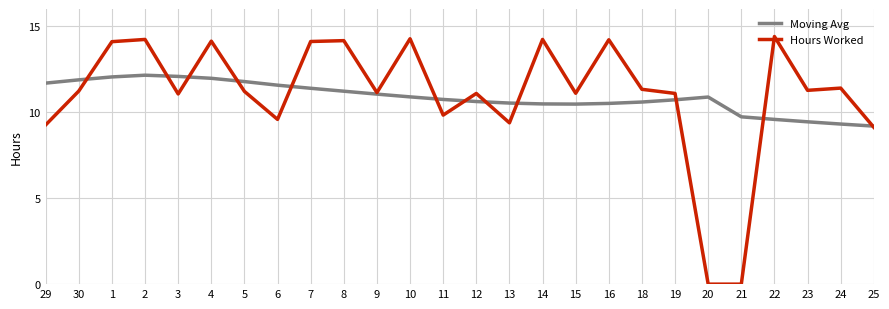

Is this an area chart (filled region under the line)?

No